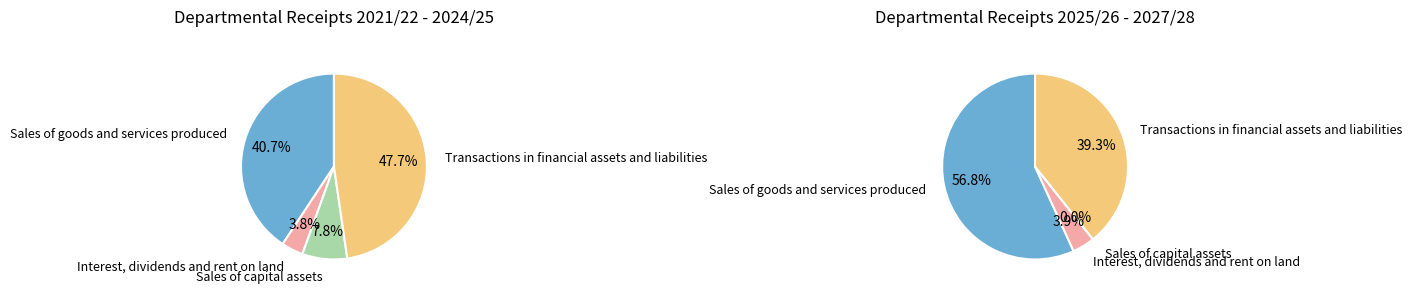

Rank the categories by value from lowest to highest.

Interest, dividends and rent on land, Sales of capital assets, Sales of goods and services produced, Transactions in financial assets and liabilities